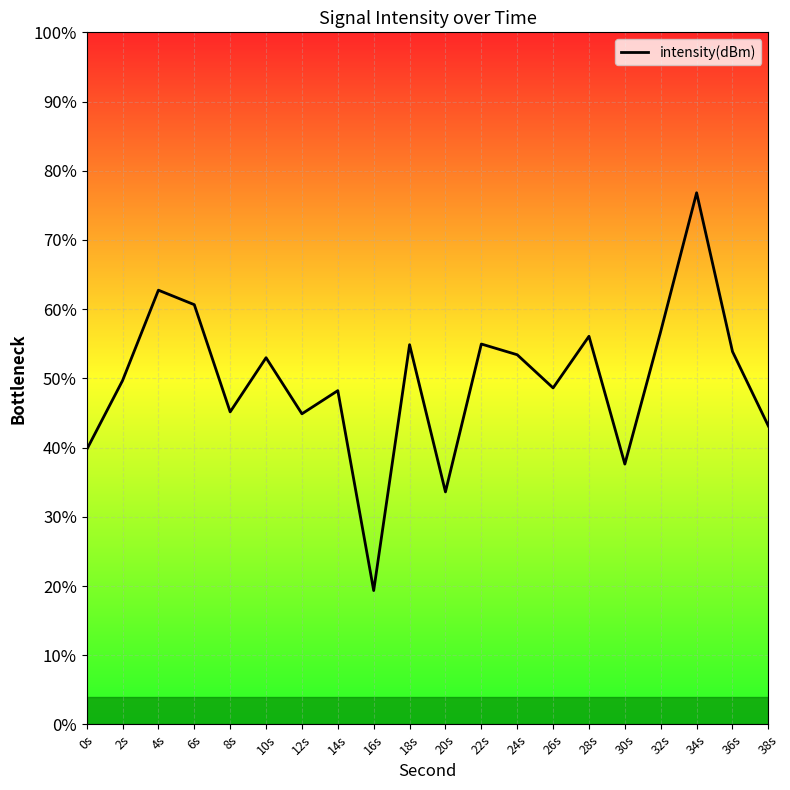

Reading right to left, transcribe all the data shown in this chart.

38s=-134.1	36s=-127.7	34s=-113.9	32s=-125.9	30s=-137.4	28s=-126.3	26s=-130.8	24s=-127.9	22s=-127.0	20s=-139.8	18s=-127.1	16s=-148.4	14s=-131.1	12s=-133.1	10s=-128.2	8s=-132.9	6s=-123.6	4s=-122.4	2s=-130.2	0s=-136.2